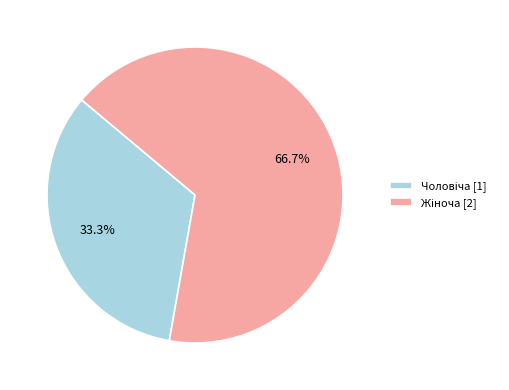

To the nearest percent, what is the average slice percentage?

50%